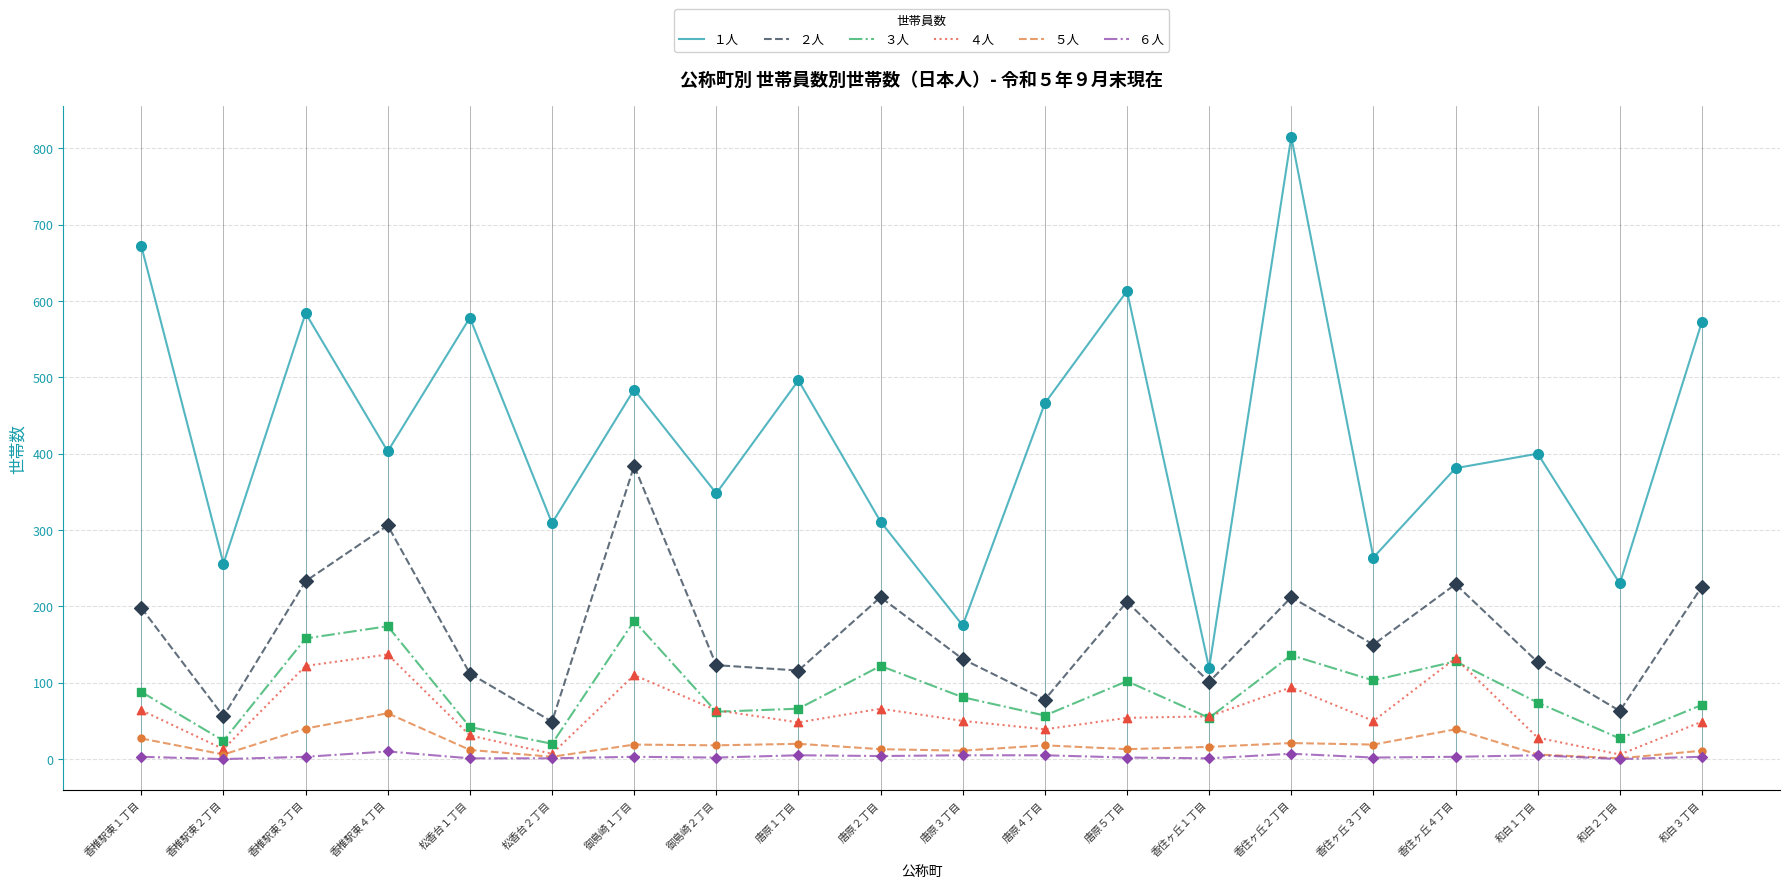

What is the total value across all series at 松香台１丁目?

776